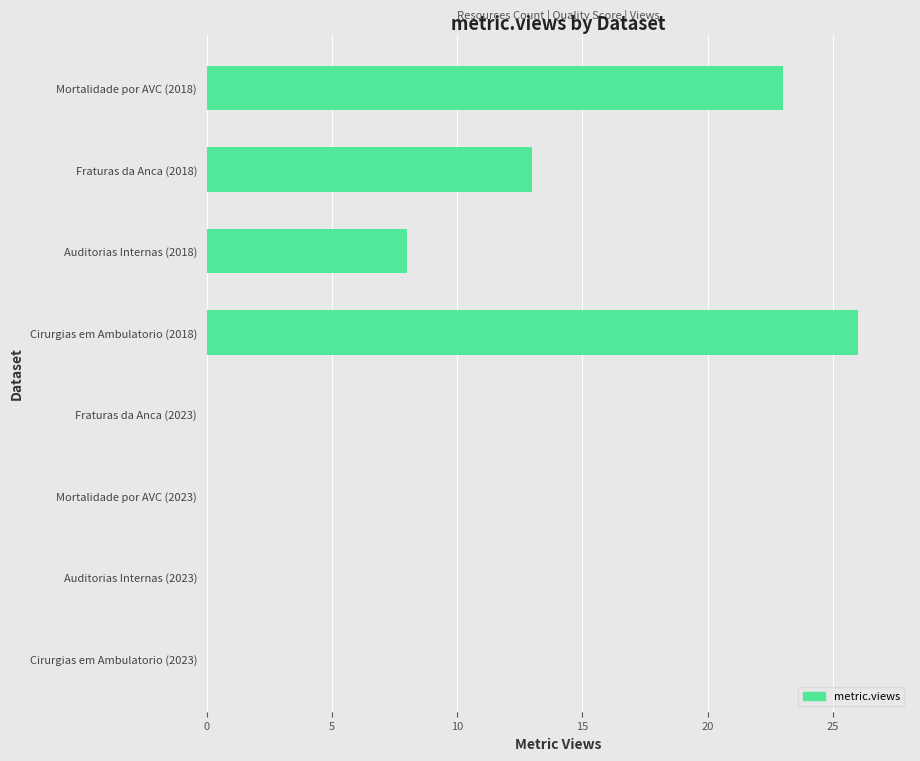

How many categories are shown in the chart?

8